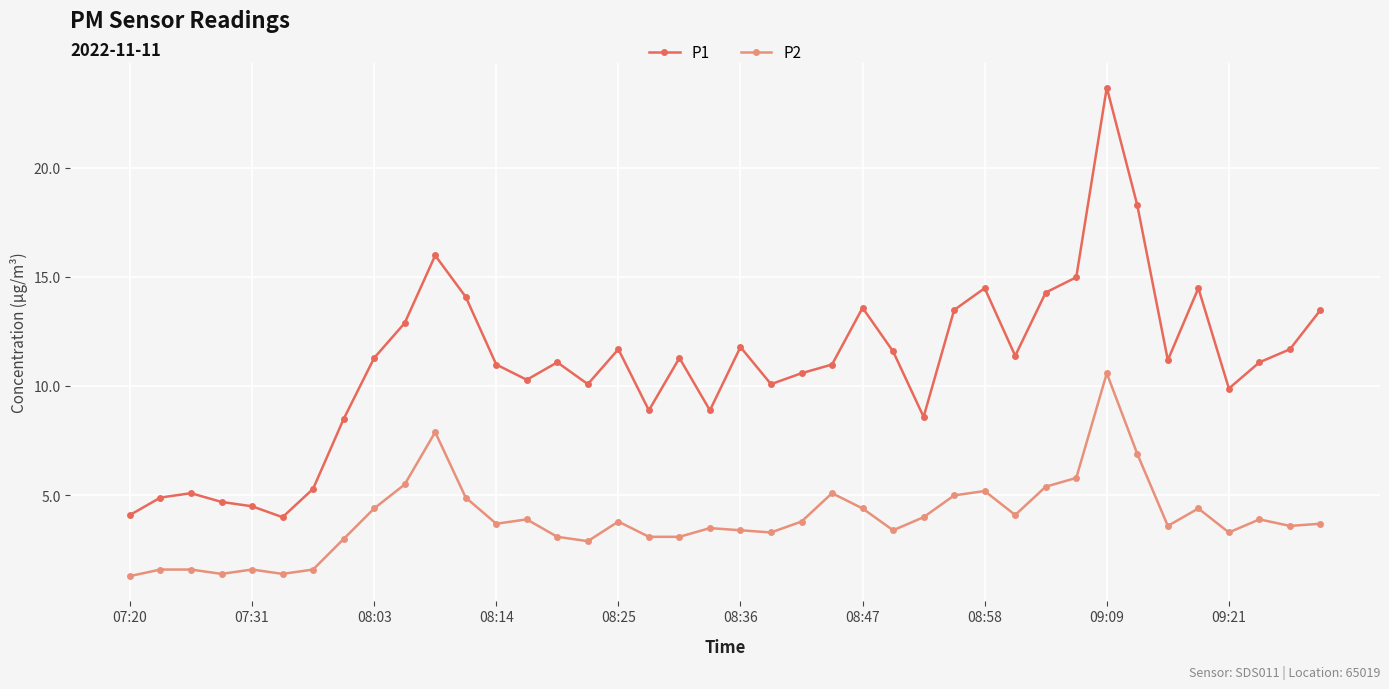

What is the value of the P1 point at the 39th from the left?

11.7